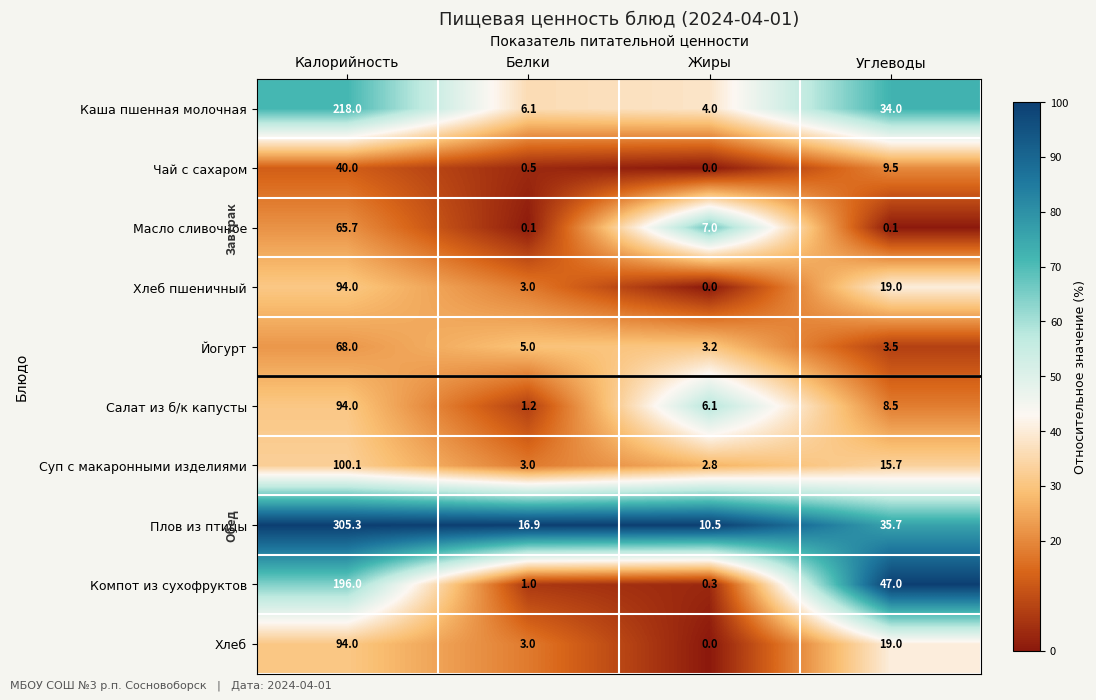

Which series has the largest total across all categories?

Плов из птицы